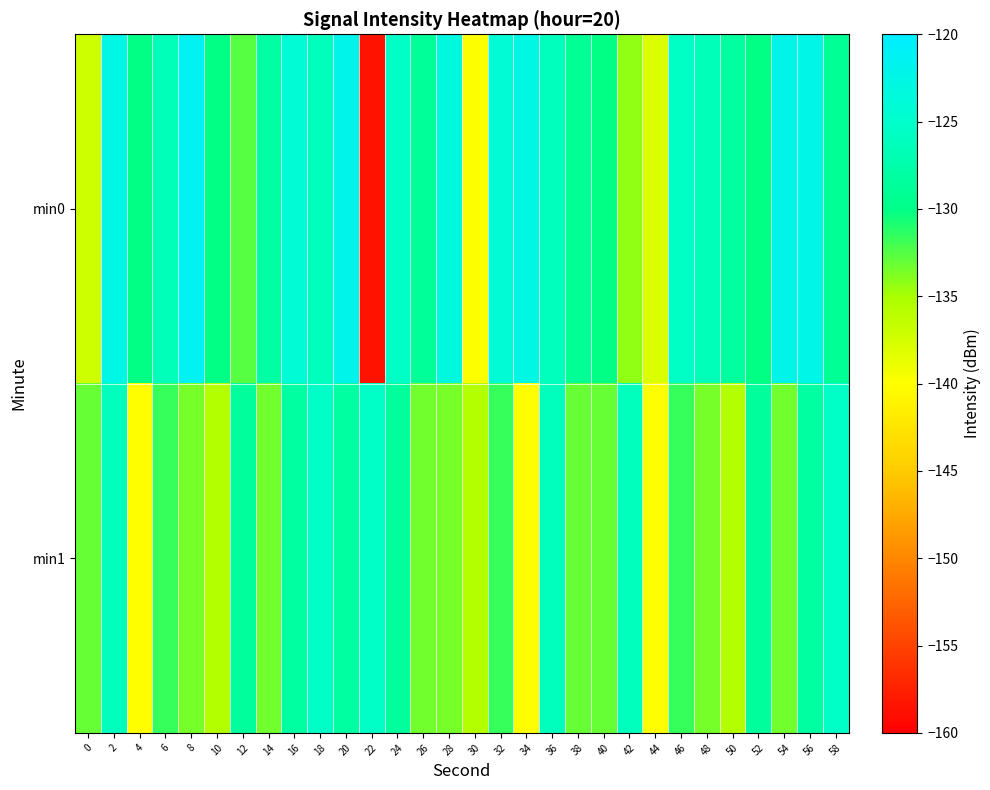

Rank the series by their average value, from lowest to highest.

min1, min0